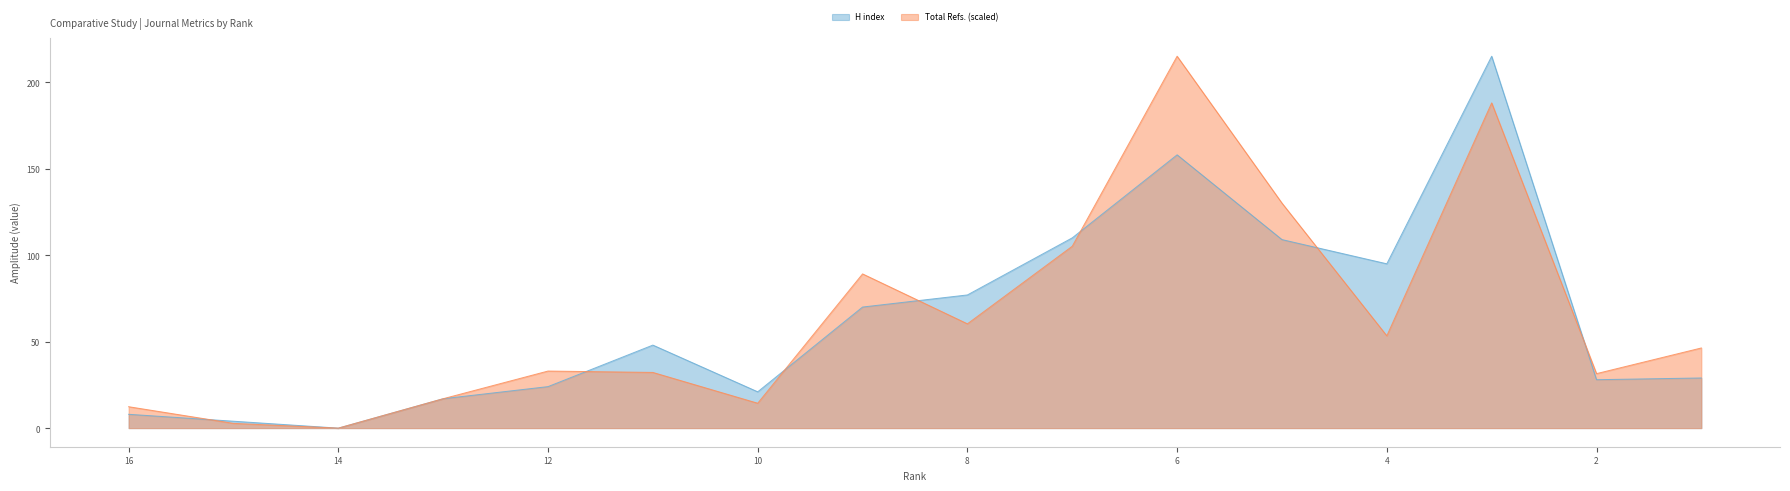

Reading left to right, list all the values displayed in this chart.

H index: 8.0	4.0	0.0	17.0	24.0	48.0	21.0	70.0	77.0	110.0	158.0	109.0	95.0	215.0	28.0	29.0
Total Refs.: 12.4	2.8	0.0	17.0	33.0	32.2	14.4	89.2	60.3	105.2	215.0	130.1	53.4	188.0	31.5	46.3